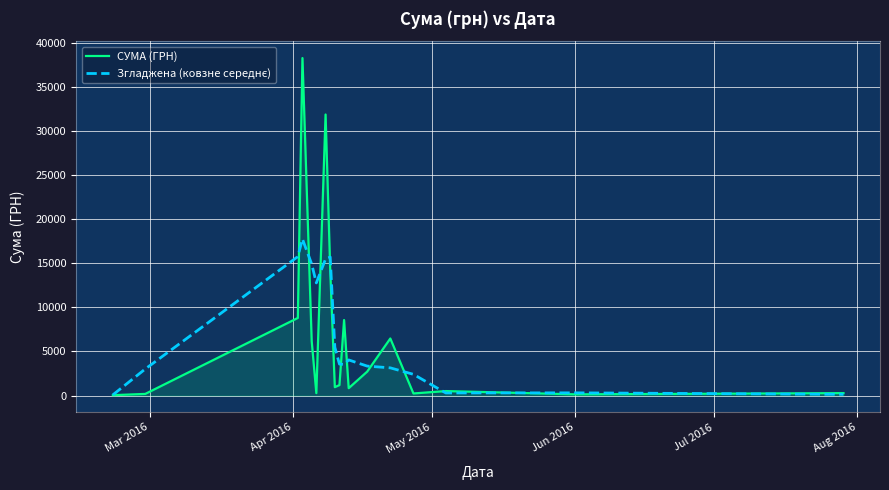

What is the maximum value shown in the chart?

38303.0